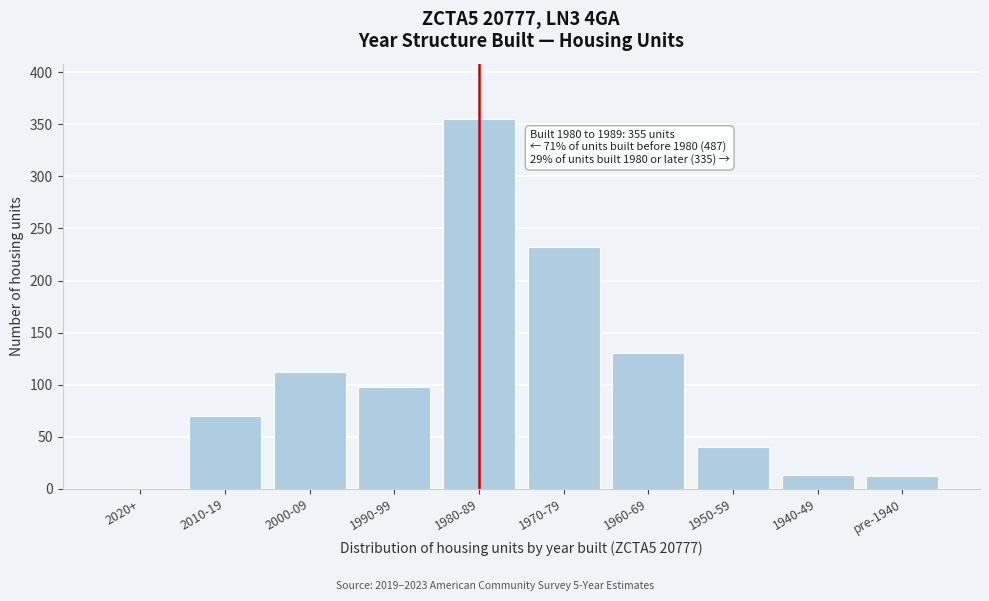

At which category does the chart reach its peak across all series?

1980-89